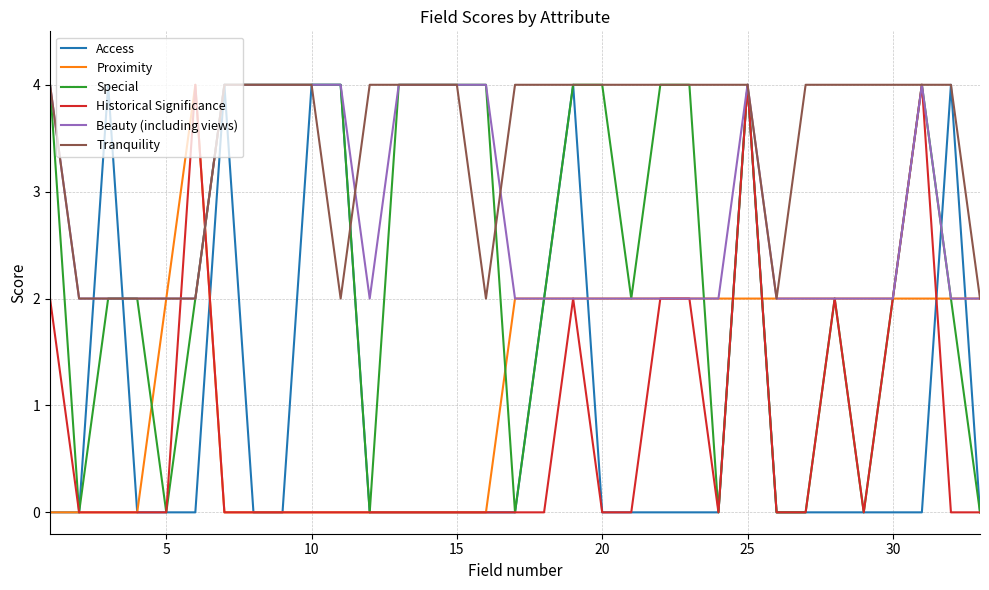

What is the difference between the second highest and minimum values in the Tranquility series?

2